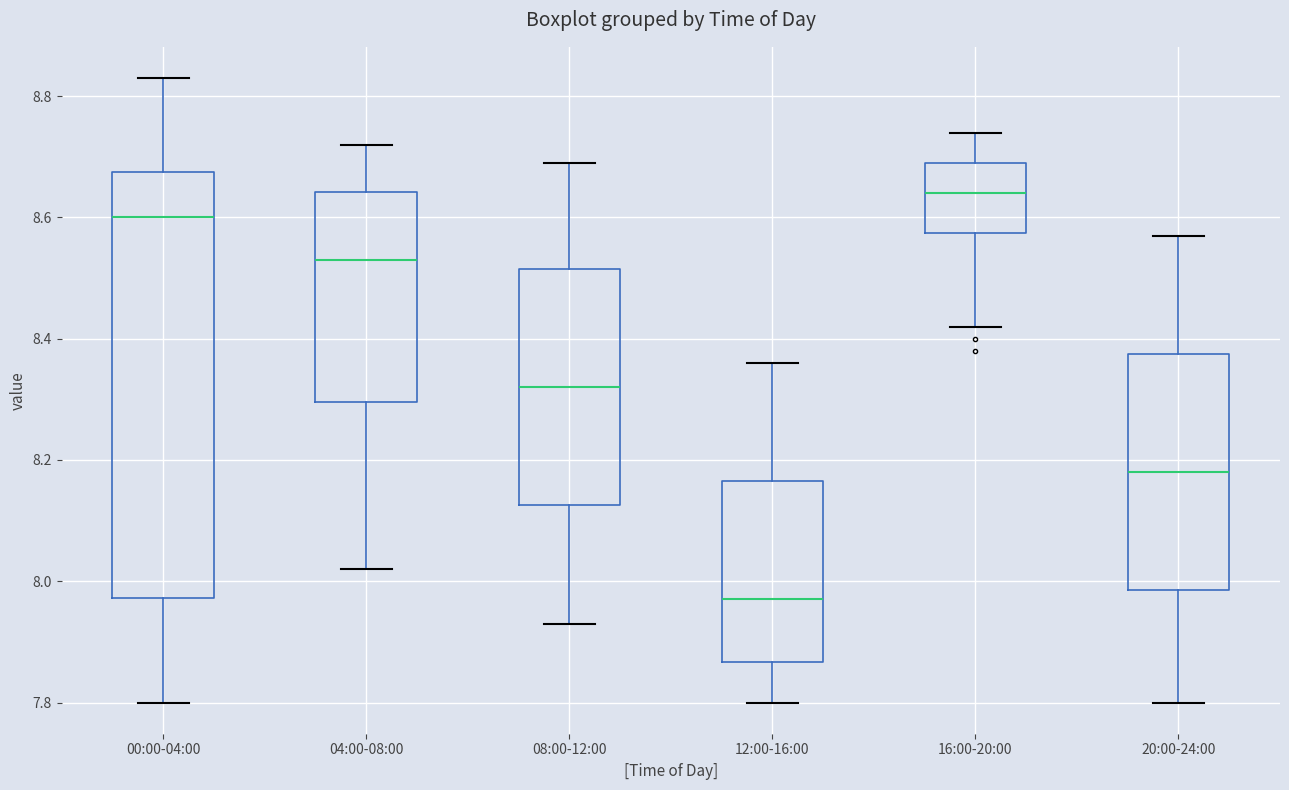

Which box is the tallest, from its lower edge to its upper edge?

00:00-04:00